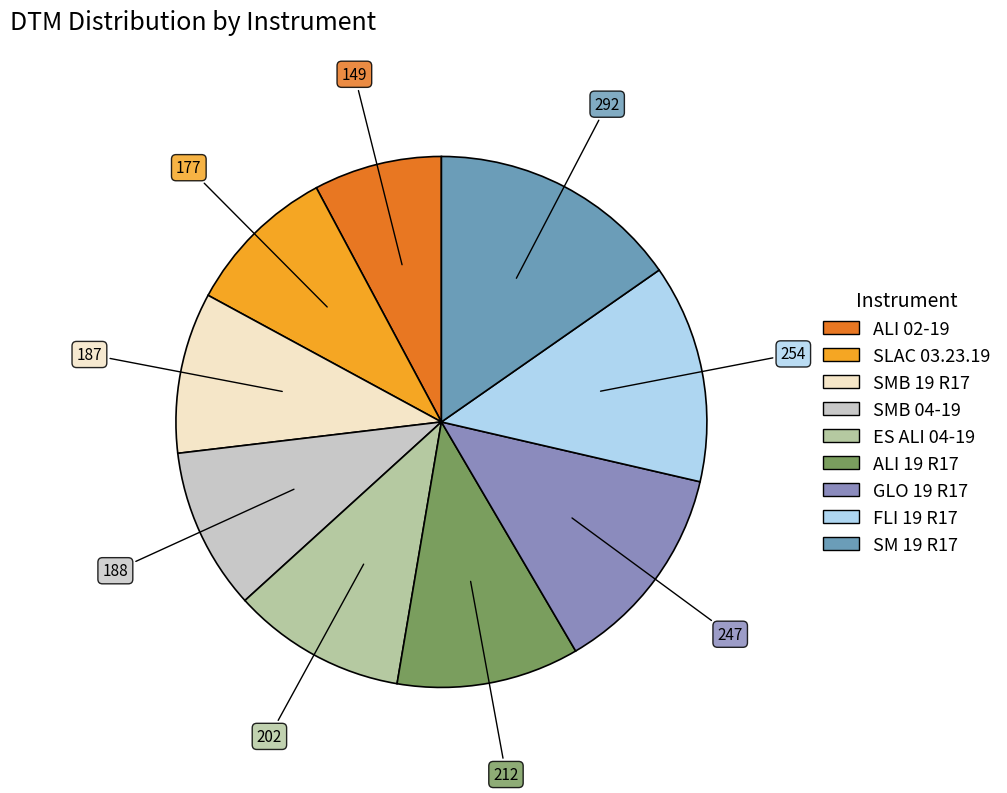

To the nearest percent, what is the difference between the largest and smallest slice percentages?

7%